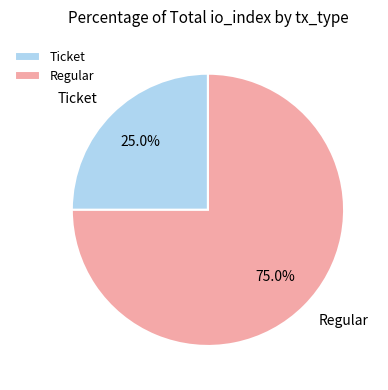

Do Ticket and Regular together represent more than half of the pie?

Yes